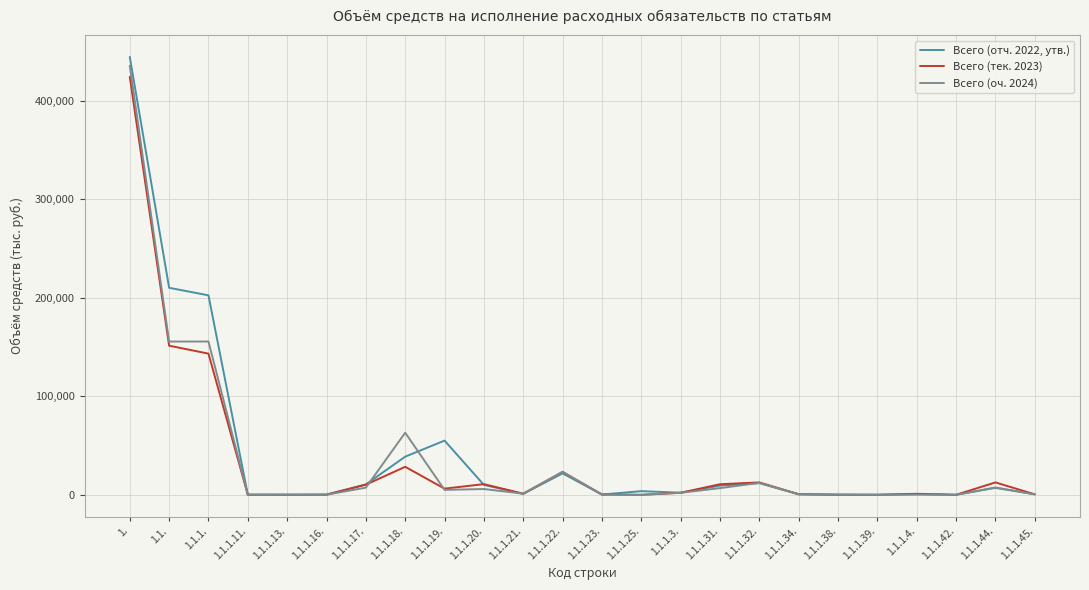

The value of Всего (отч. 2022, утв.) at 1.1. is 210036.0. True or false?

True